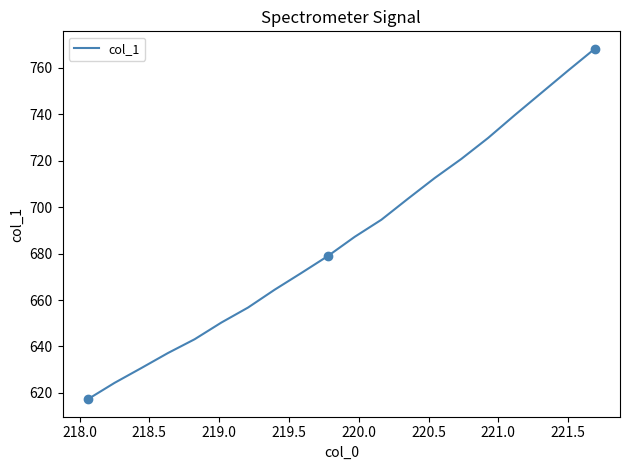

Reading right to left, transcribe all the data shown in this chart.

768.2	758.8	749.2	739.6	729.8	720.8	712.6	703.7	694.6	687.2	679.0	671.6	664.5	656.7	650.3	643.1	637.2	630.7	624.3	617.3